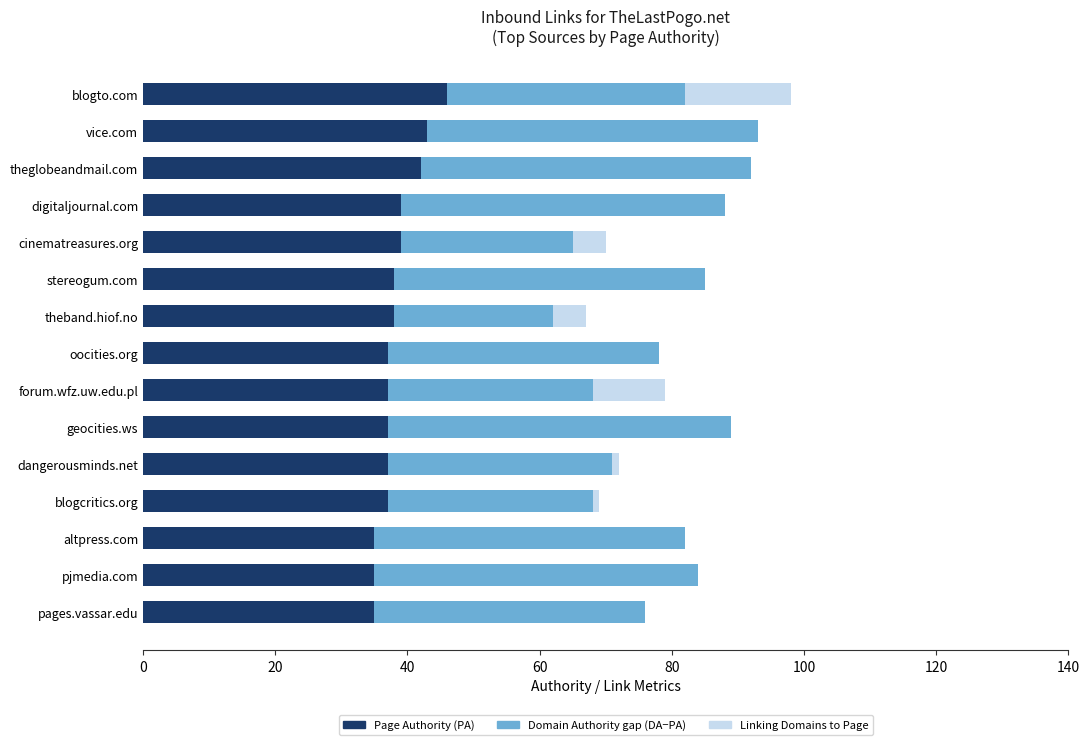

What is the total value across all series at vice.com?

93